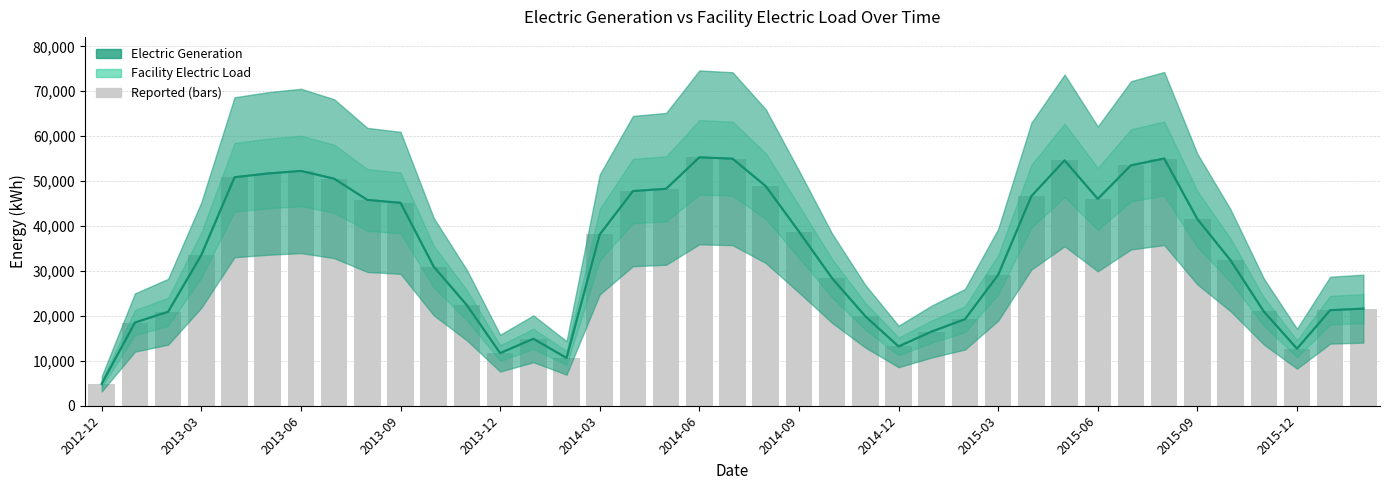

What position from the right is 14?

25